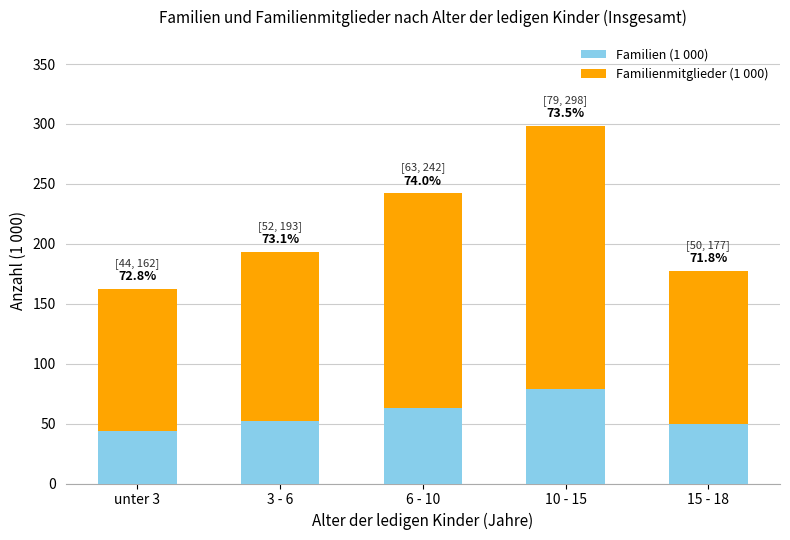

What is the label of the 4th bar from the right?

3 - 6